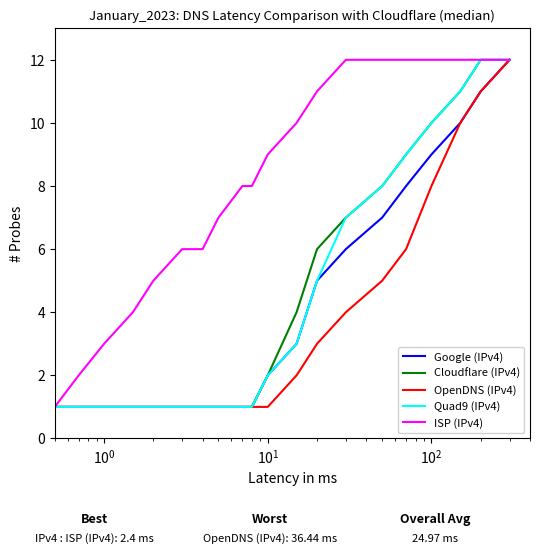

How many values in the Cloudflare (IPv4) series are below 2?

10